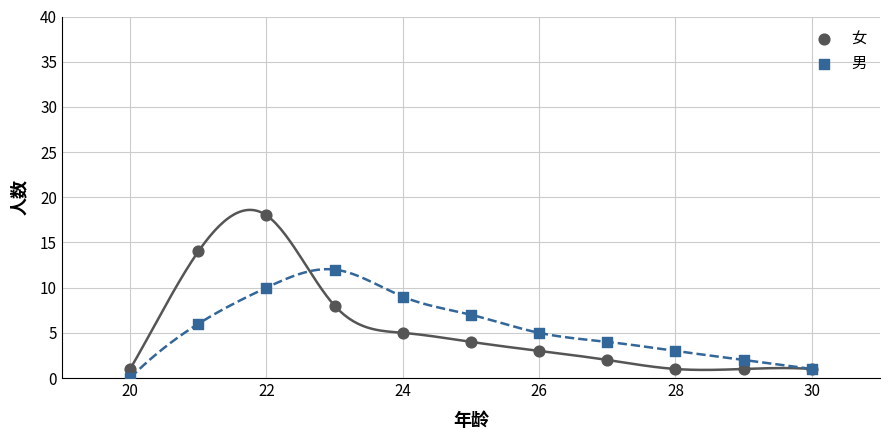

What is the X range (max minus min) for the scatter plot?

10